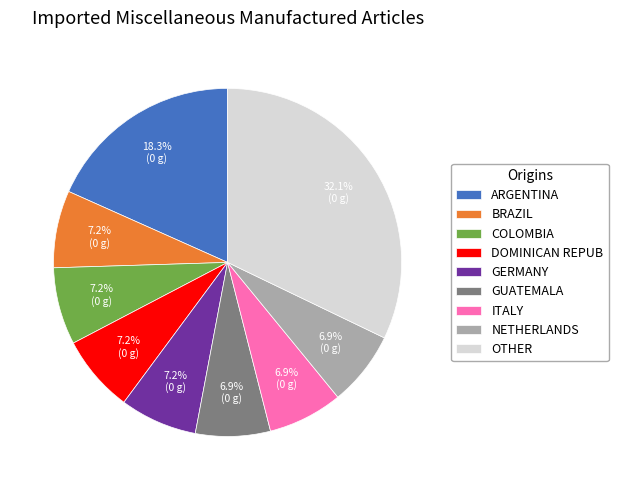

Count the number of slices in the pie.

9